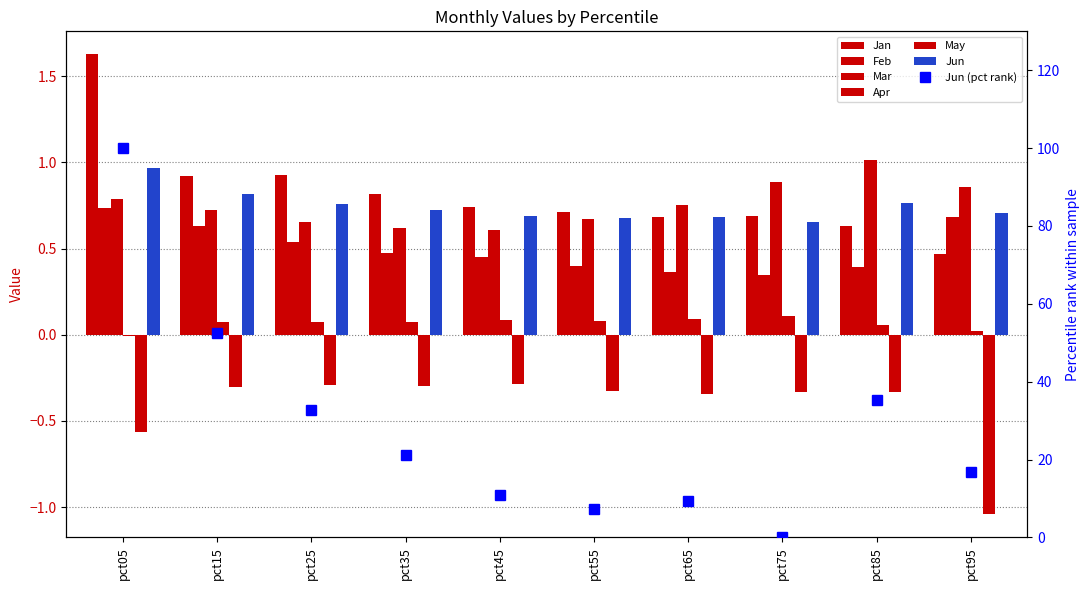

What is the minimum value for Jun?

0.7